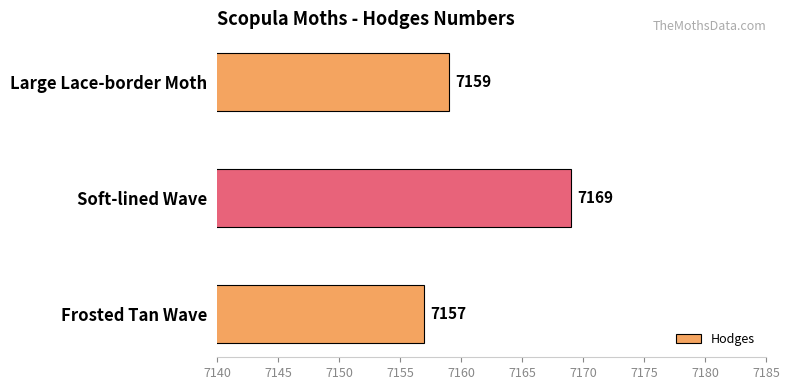

Reading bottom to top, list all the values displayed in this chart.

7157	7169	7159